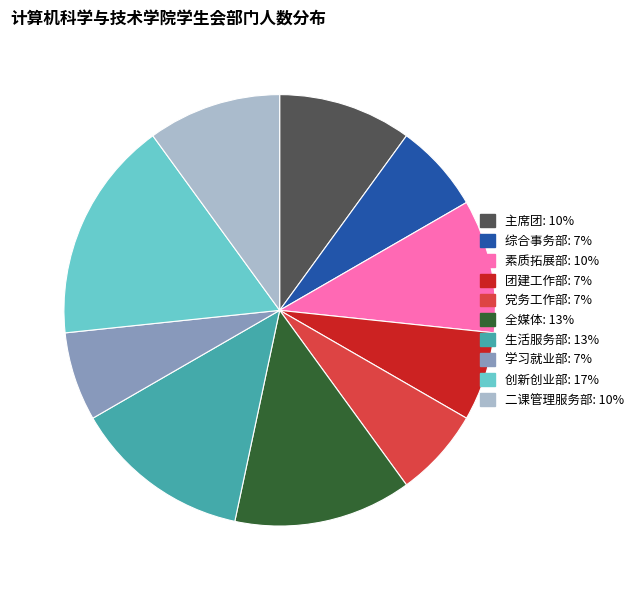

What is the ratio of the value at 综合事务部 to the value at 全媒体?

0.5